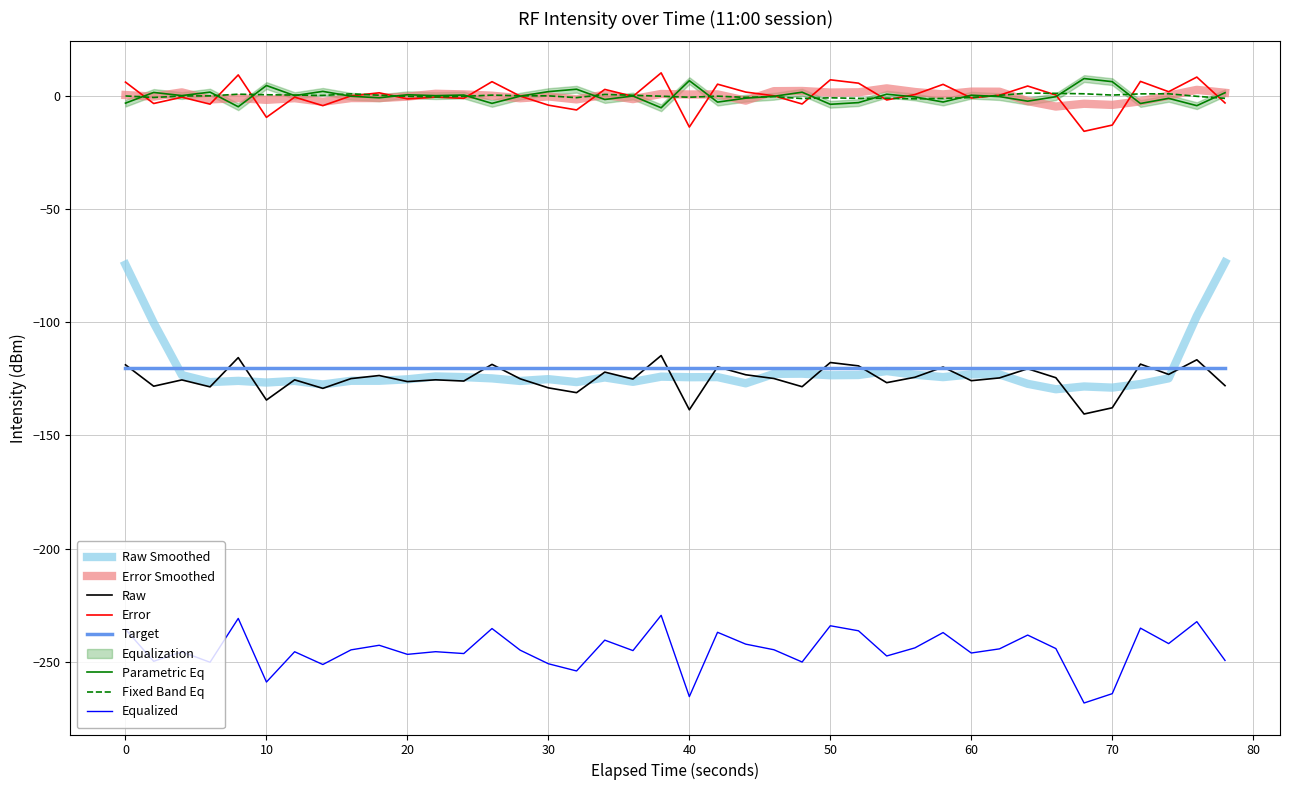

Reading left to right, what are all the values shown in this chart?

-118.8	-128.2	-125.5	-128.5	-115.6	-134.4	-125.4	-129.2	-124.9	-123.5	-126.2	-125.4	-126.0	-118.6	-125.0	-129.0	-131.1	-122.0	-125.1	-114.7	-138.7	-119.7	-123.2	-124.8	-128.5	-117.8	-119.3	-126.7	-124.3	-119.8	-125.8	-124.6	-120.5	-124.5	-140.5	-137.8	-118.5	-123.0	-116.6	-128.0